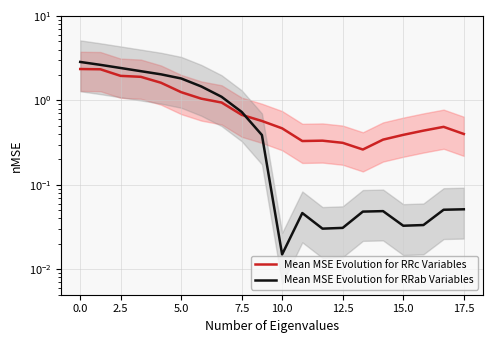

Between which two adjacent categories do Mean MSE Evolution for RRab Variables and Mean MSE Evolution for RRc Variables first intersect?

8 and 9